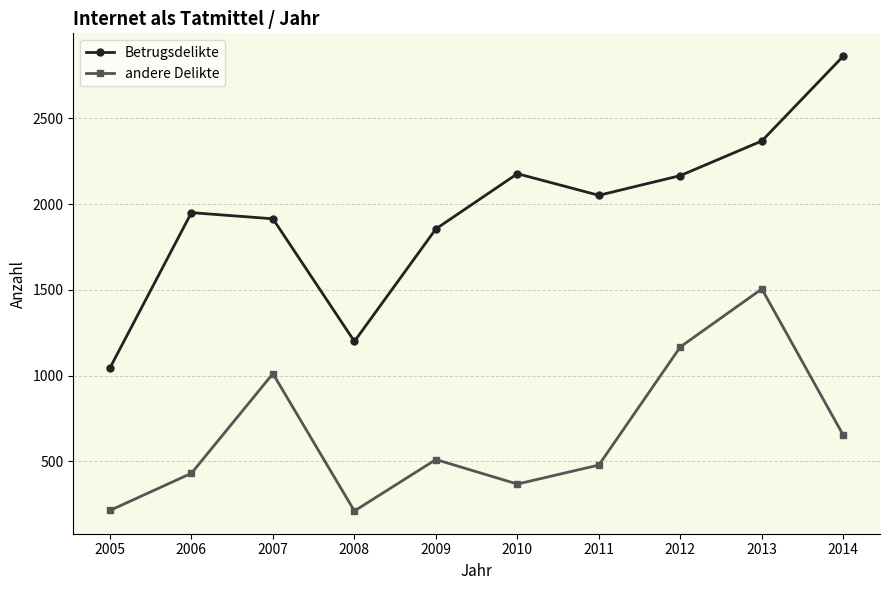

The andere Delikte series shows 368 at 2010. True or false?

True